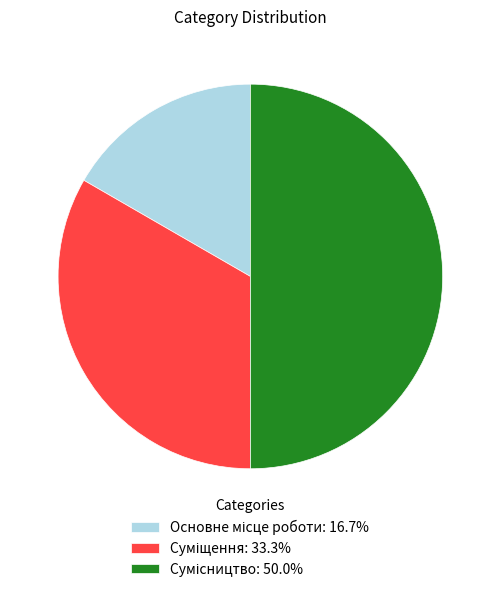

What percentage is the Основне місце роботи slice, to the nearest percent?

17%